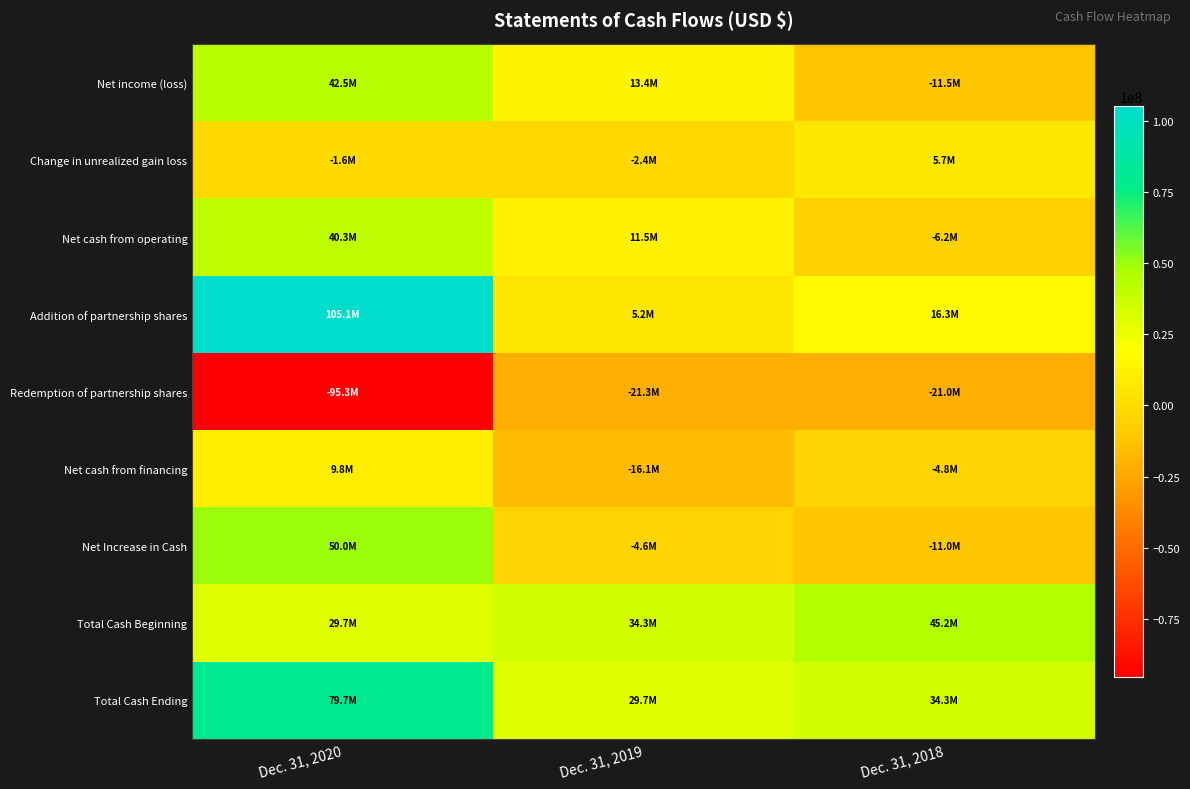

Which series has the largest total across all categories?

Total Cash Ending